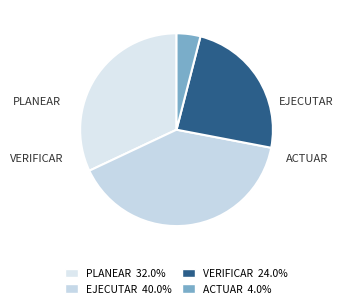

True or false: EJECUTAR accounts for 44% of the total.

False